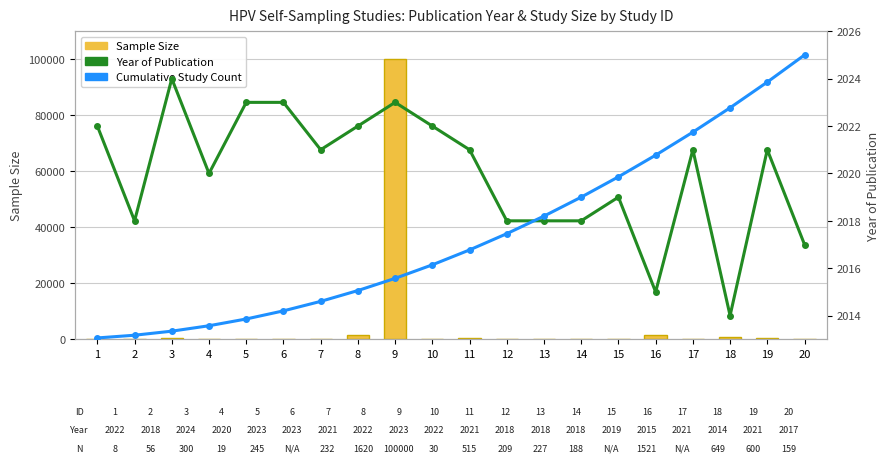

Rank the series at 9 from highest to lowest value.

Sample Size, Year of Publication, Cumulative Study Count (scaled)